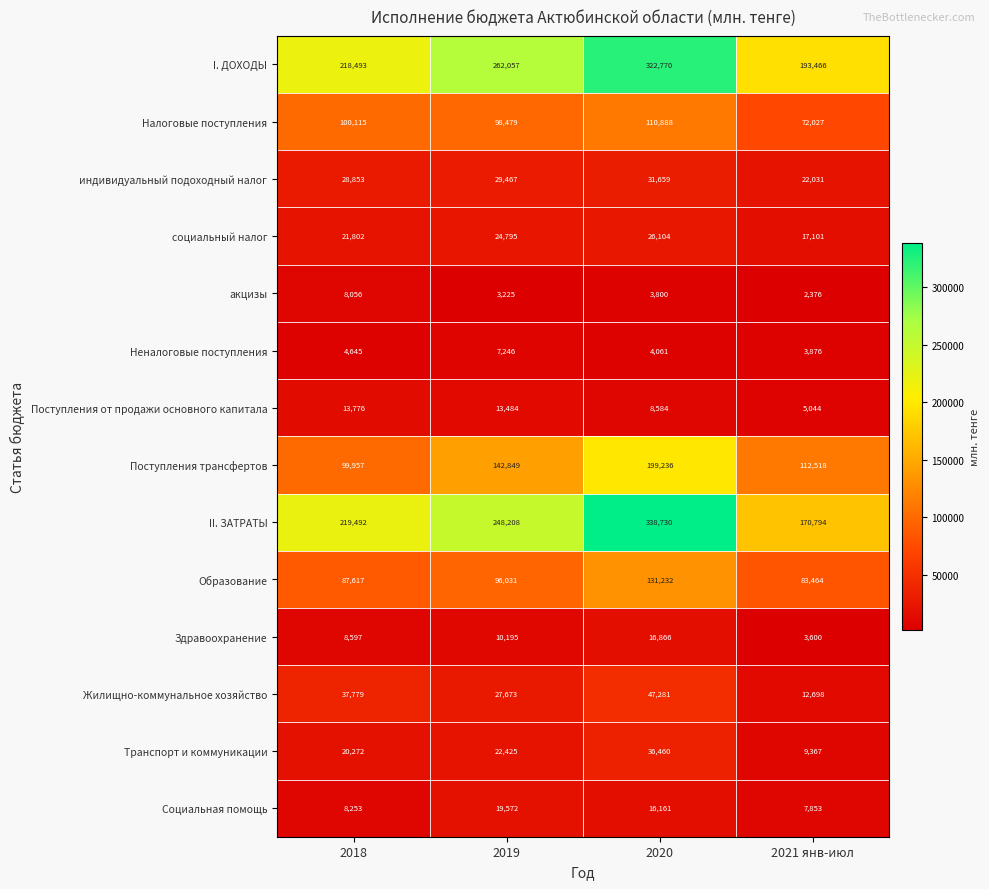

What is the average value of the Налоговые поступления series?

95377